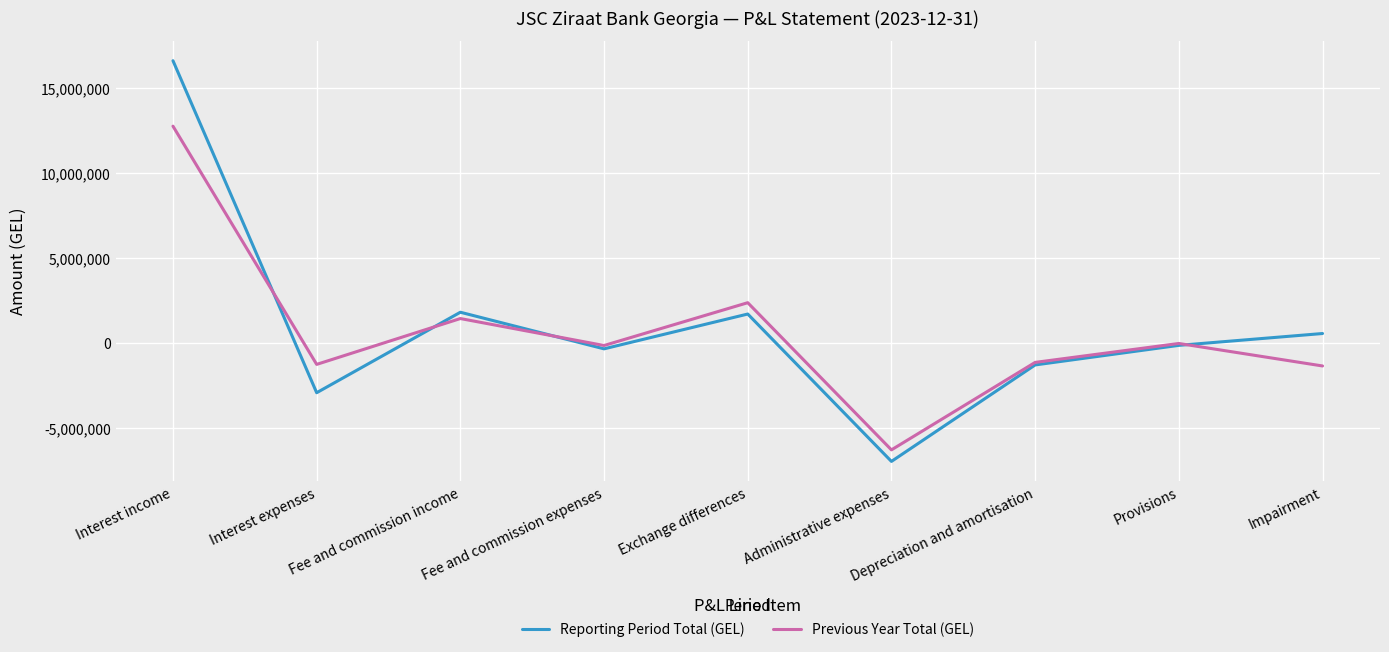

Rank the series by their maximum value, from lowest to highest.

Previous Year Total (GEL), Reporting Period Total (GEL)